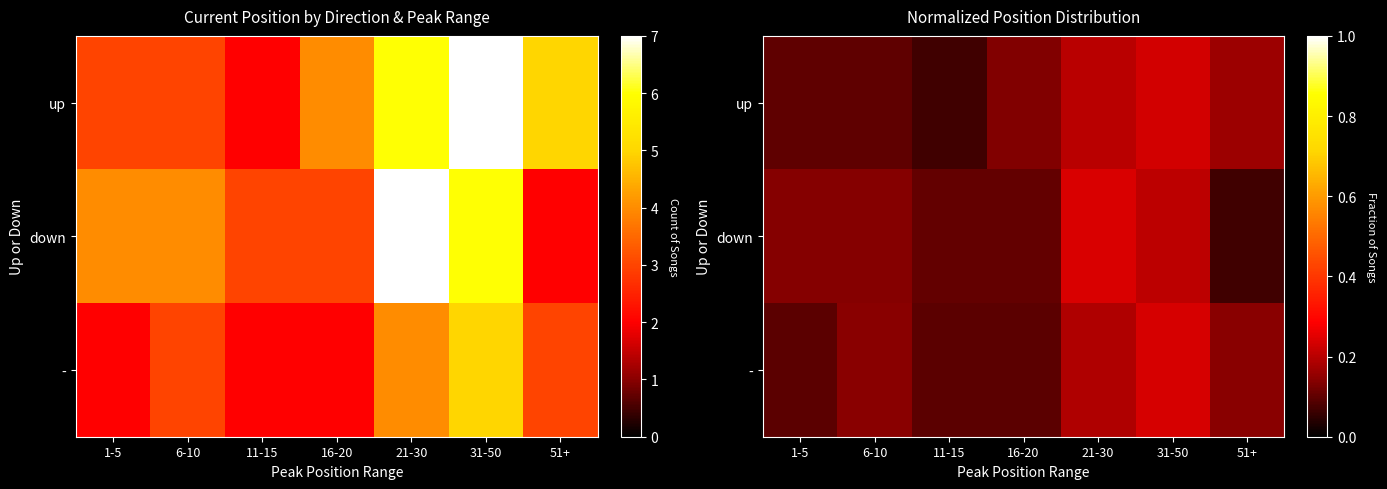

The value of up at 16-20 is 0.1. True or false?

True